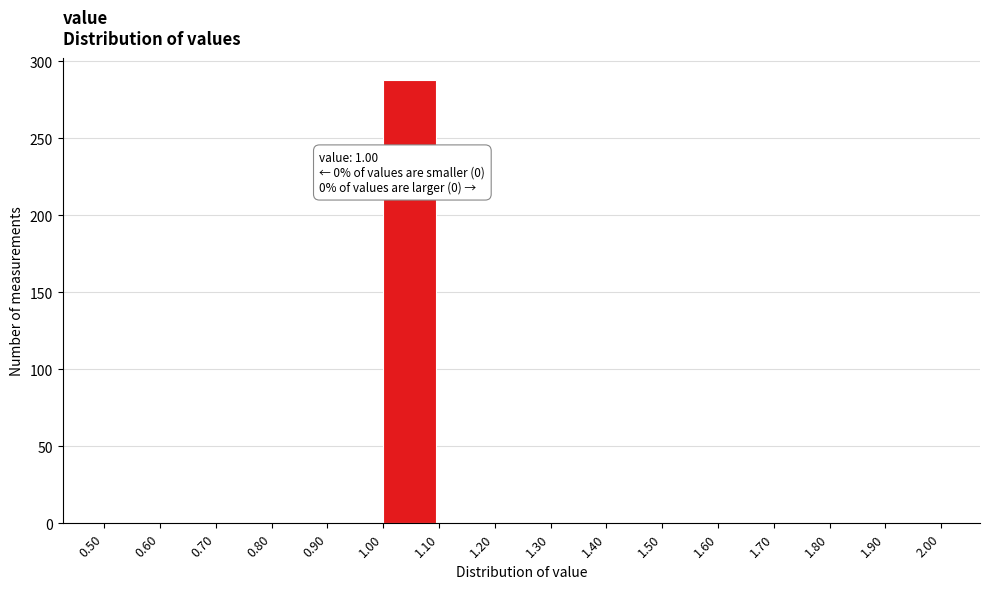

Over which range of the x-axis is the bar tallest?

1.00 to 1.10